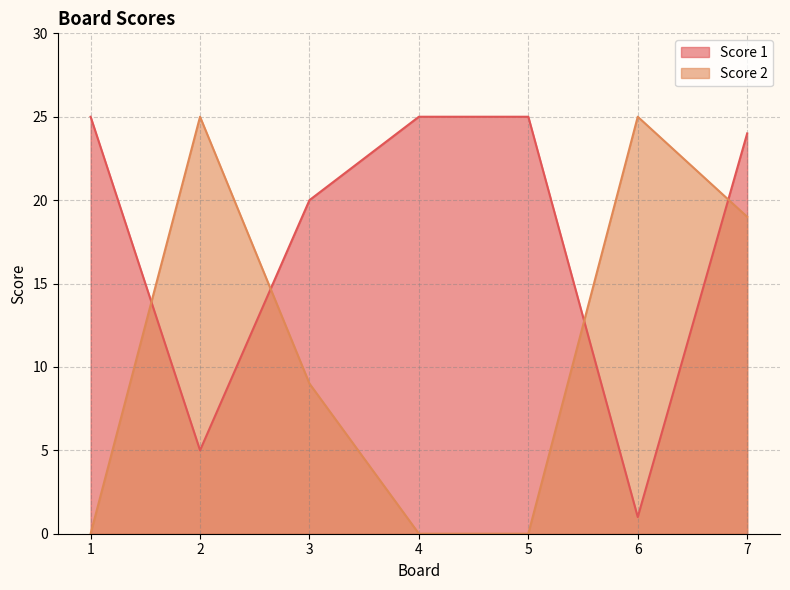

Which series has the largest total across all categories?

Score 1